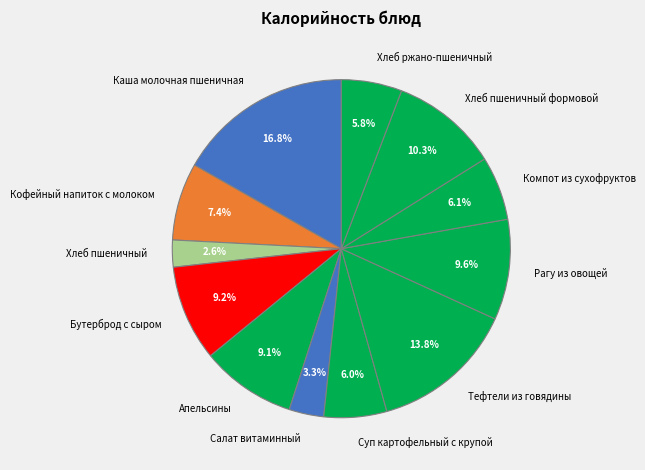

What is the ratio of the value at Суп картофельный с крупой to the value at Кофейный напиток с молоком?

0.8